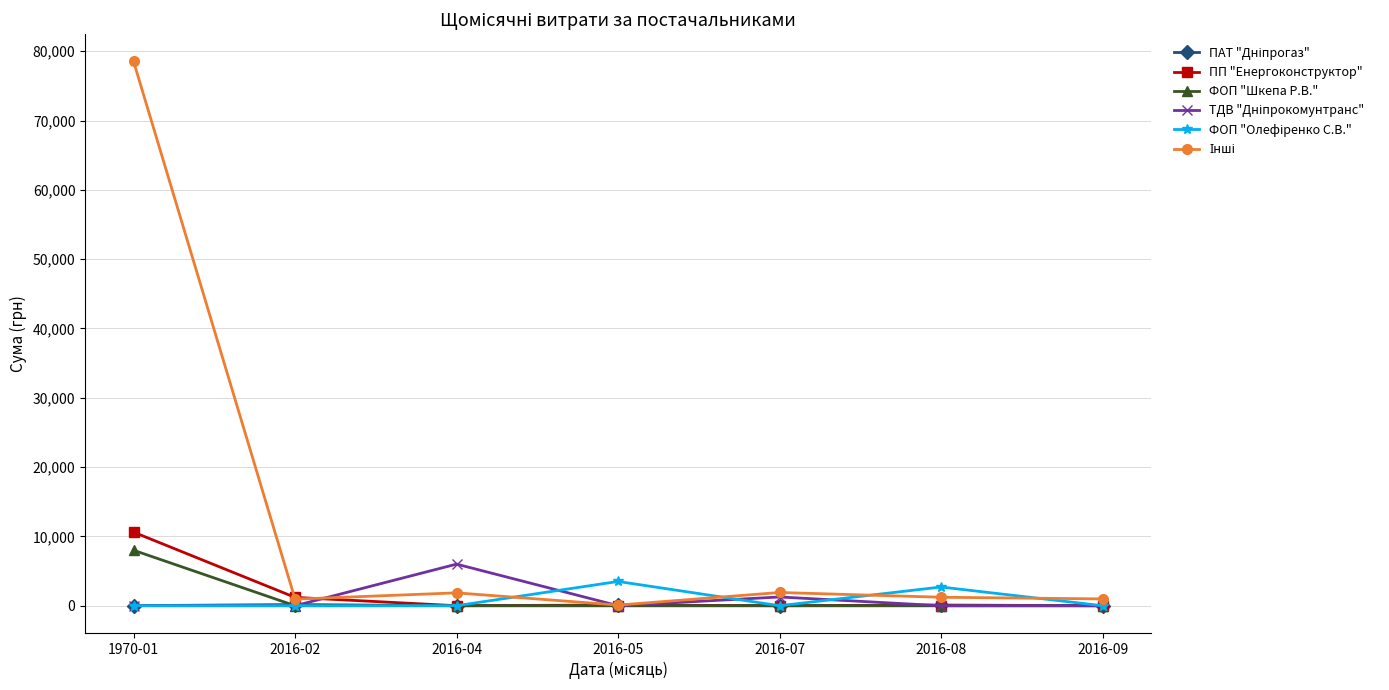

What is the label of the 6th point from the right?

2016-02